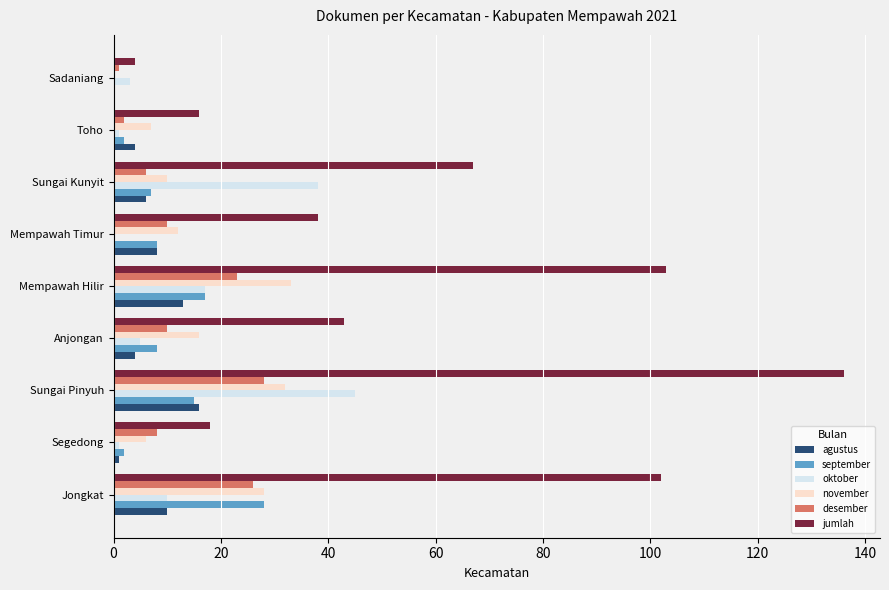

What is the sum of all november values?

144